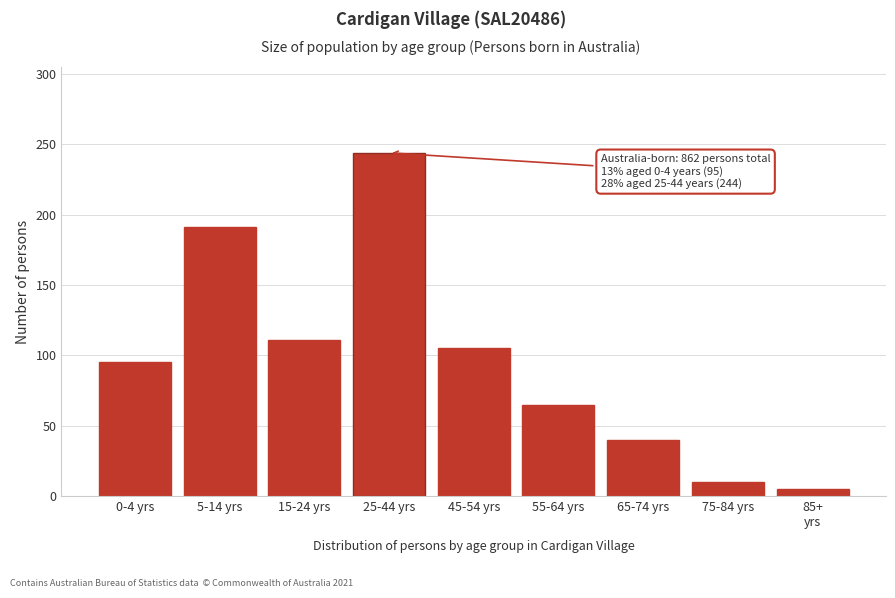

Reading left to right, what are all the values shown in this chart?

95	191	111	244	105	65	40	10	5